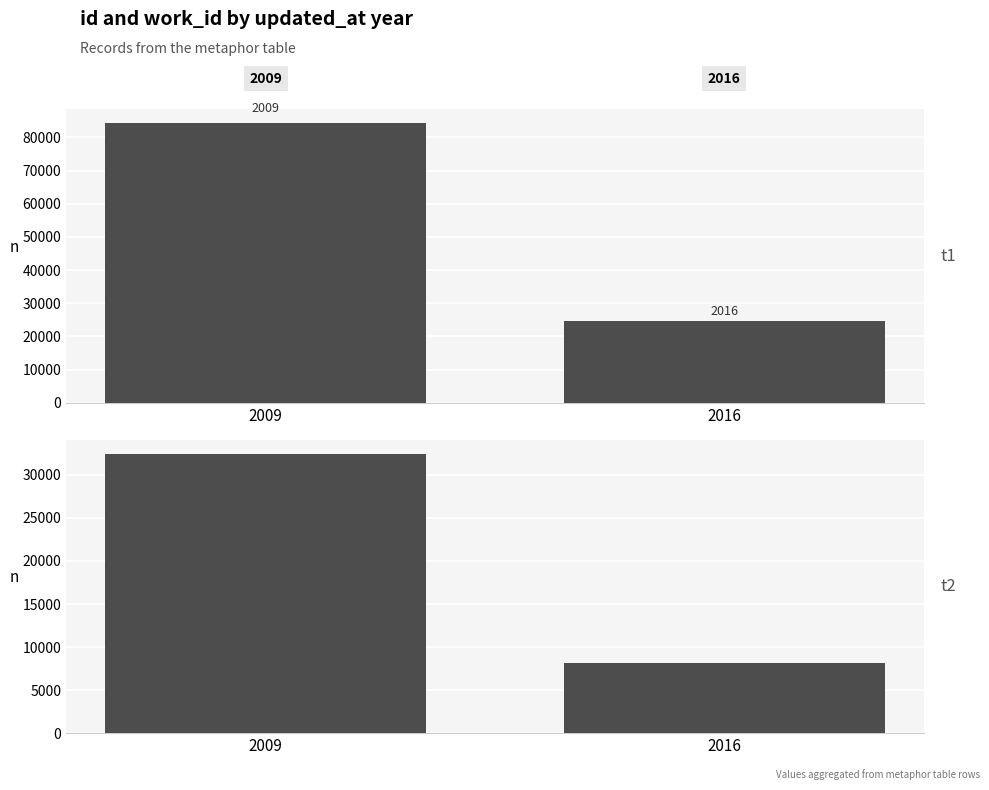

Reading left to right, what are all the values shown in this chart?

id: 2009=84233	2016=24808
work_id: 2009=32463	2016=8129